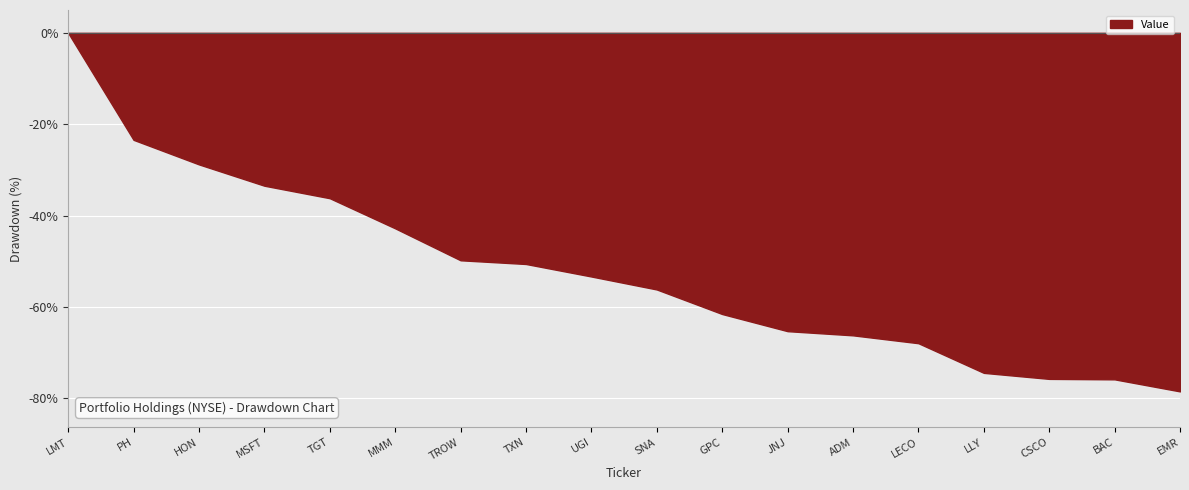

Which has a higher value, MMM or TROW?

MMM